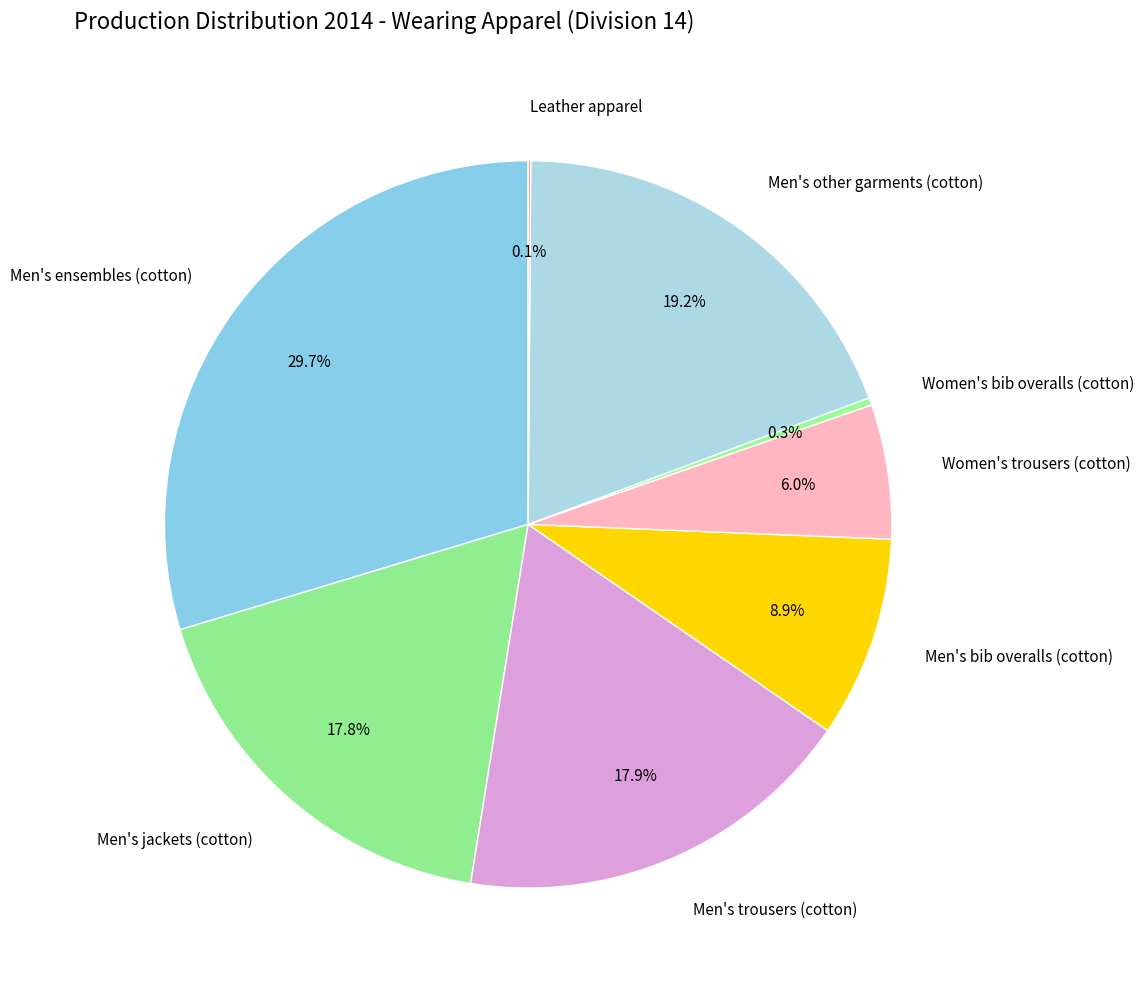

To the nearest percent, what is the combined percentage of Men's bib overalls (cotton) and Women's trousers (cotton)?

15%